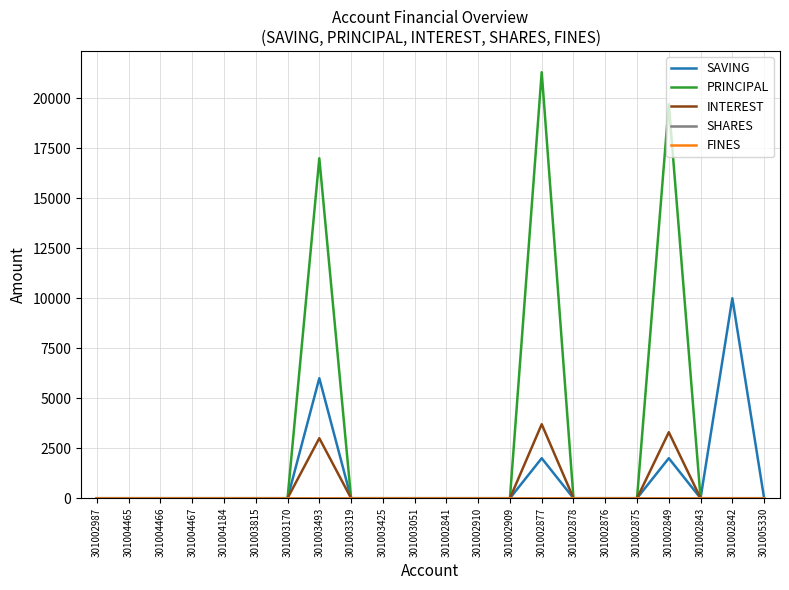

Does the chart have visible grid lines?

Yes